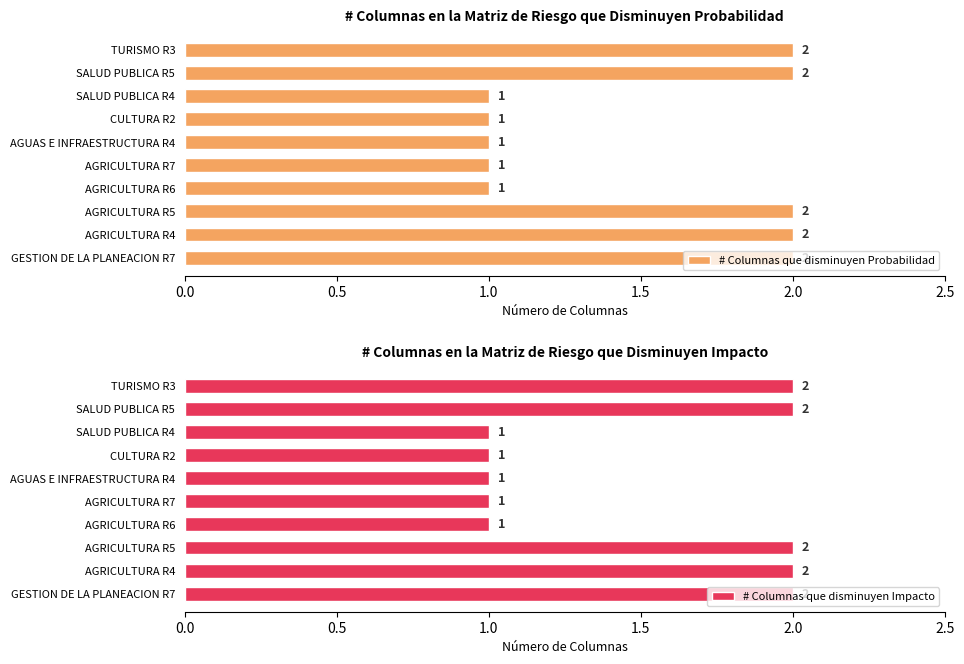

How many groups of bars are there?

10